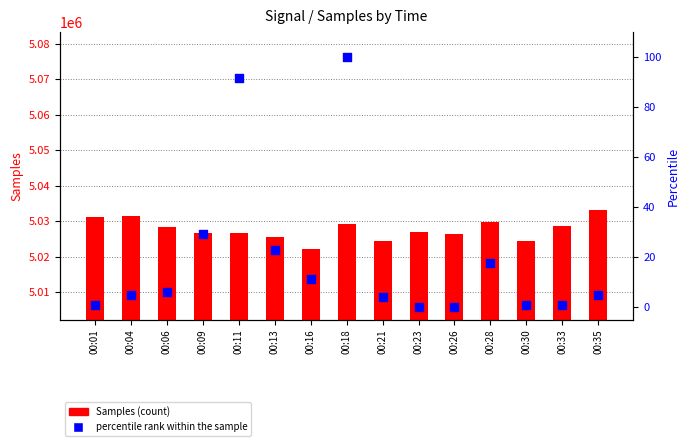

At how many categories does at least one series exceed 4141867?

15